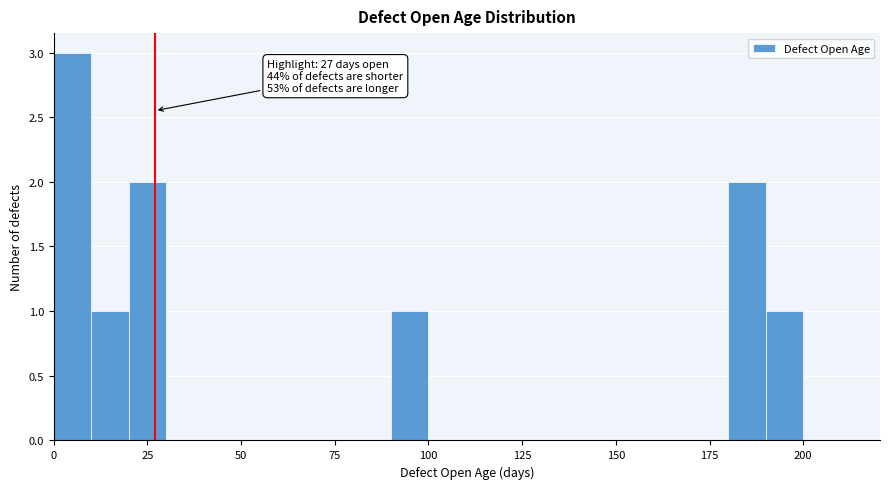

Around what value on the x-axis is the tallest bar? Give the approximate position of its centre, as read against the axis.

5